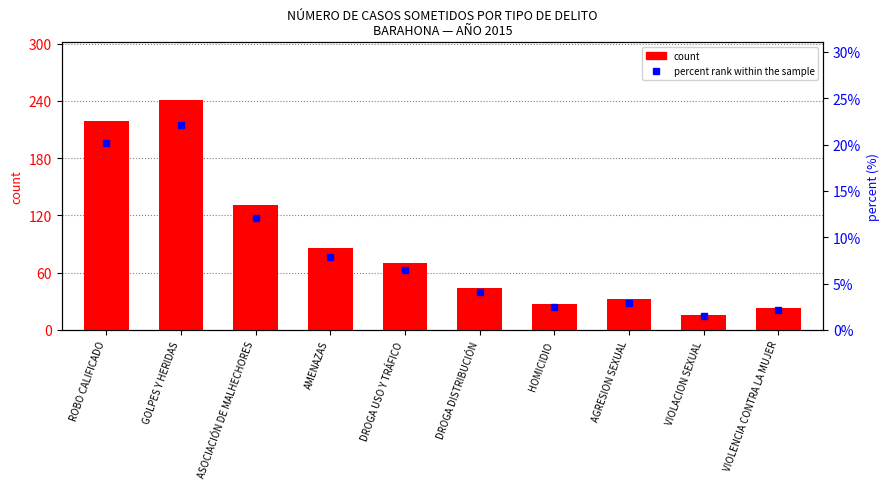

How many data points in count are less than 70?

5